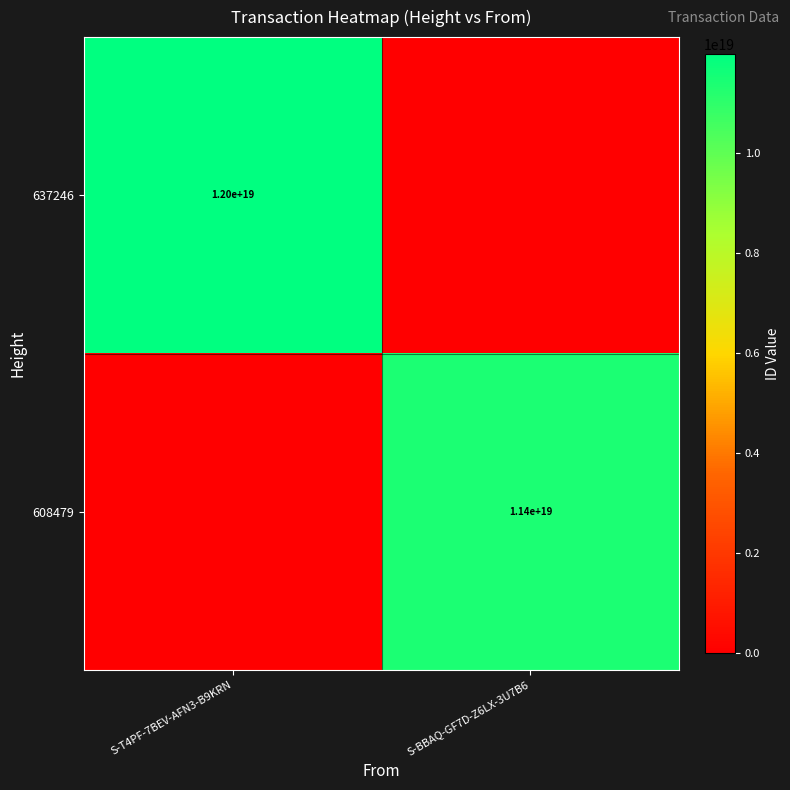

The value of 608479 at S-BBAQ-GF7D-Z6LX-3U7B6 is 11400000000000000000. True or false?

True